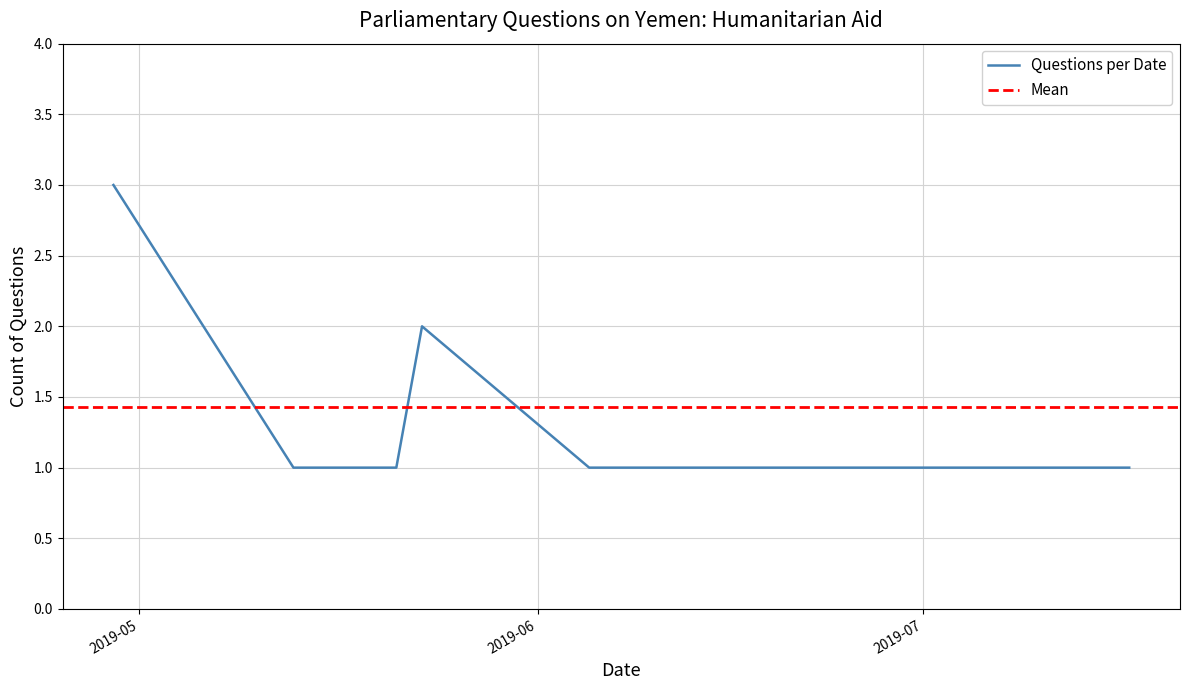

What is the smallest value displayed?

1